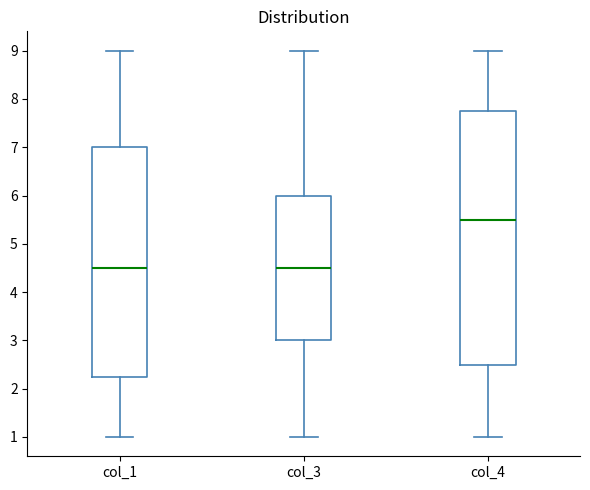

Where is the lower edge of the box for col_4 on the y-axis? The values are not printed on the chart, so give them approximately, as read against the axis.

2.5